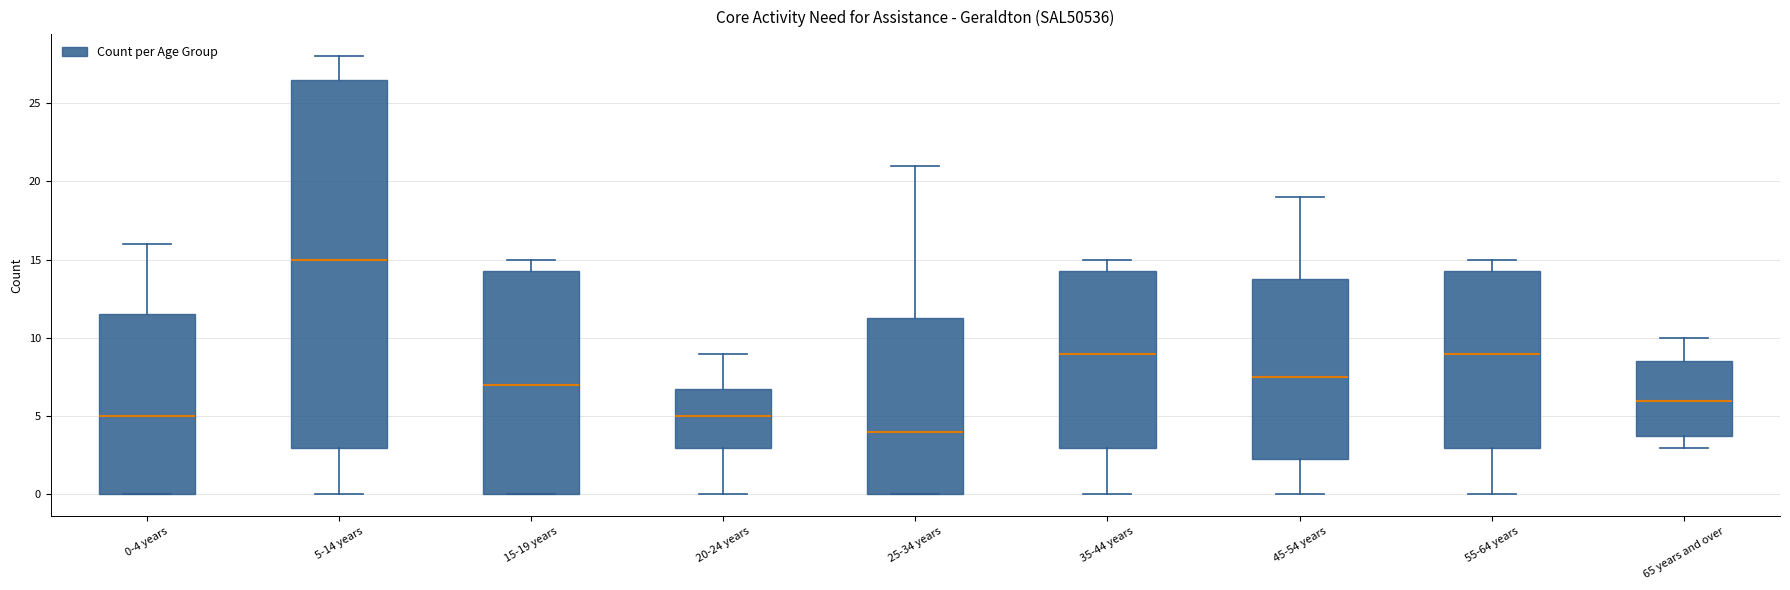

Reading left to right, read every box against the y-axis: the position of its median line, the range the box covers, and the ends of its whiskers. The values are not printed on the chart, so give them approximately, as read against the axis.

0-4 years: median 5.0, box 0.0 to 11.5, whiskers 0.0 to 16.0
5-14 years: median 15.0, box 3.0 to 26.5, whiskers 0.0 to 28.0
15-19 years: median 7.0, box 0.0 to 14.5, whiskers 0.0 to 15.0
20-24 years: median 5.0, box 3.0 to 7.0, whiskers 0.0 to 9.0
25-34 years: median 4.0, box 0.0 to 11.5, whiskers 0.0 to 21.0
35-44 years: median 9.0, box 3.0 to 14.5, whiskers 0.0 to 15.0
45-54 years: median 7.5, box 2.5 to 14.0, whiskers 0.0 to 19.0
55-64 years: median 9.0, box 3.0 to 14.5, whiskers 0.0 to 15.0
65 years and over: median 6.0, box 4.0 to 8.5, whiskers 3.0 to 10.0